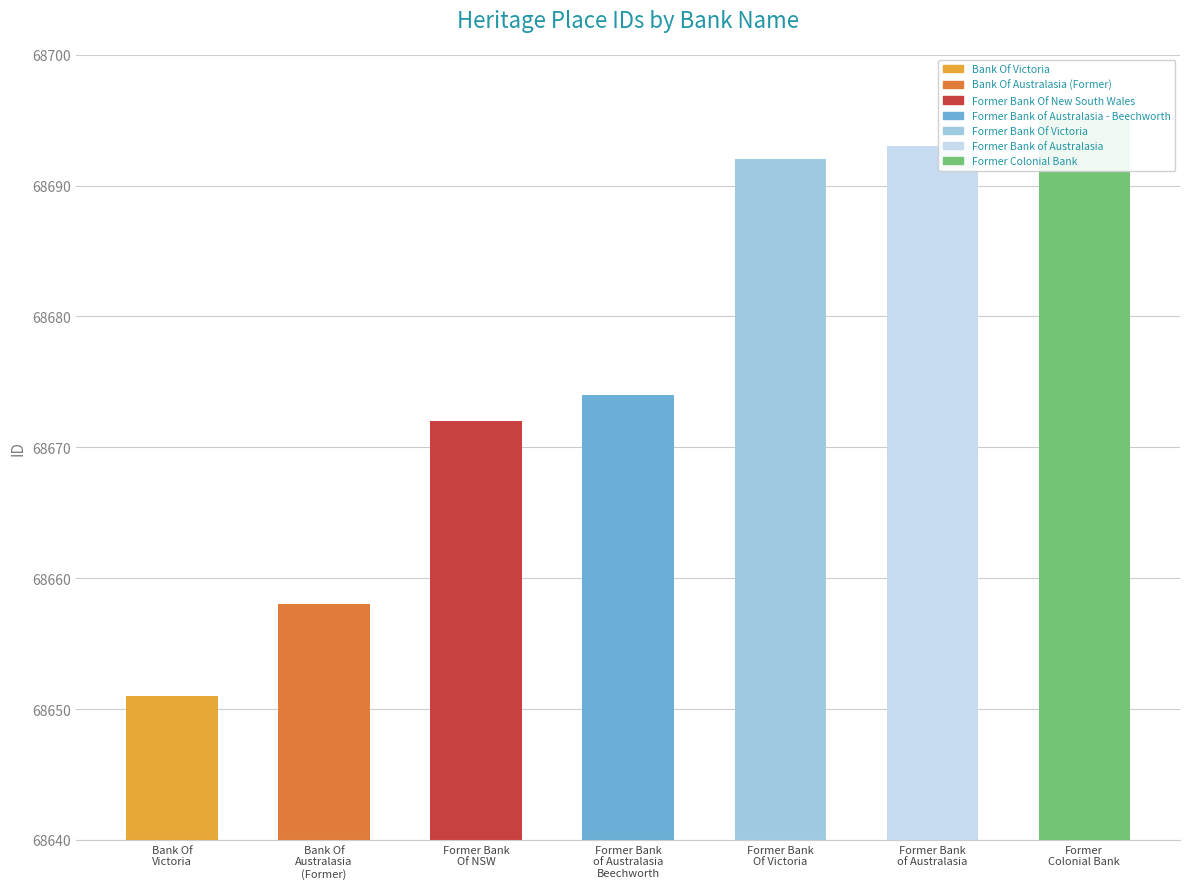

Count the number of categories in the chart.

7